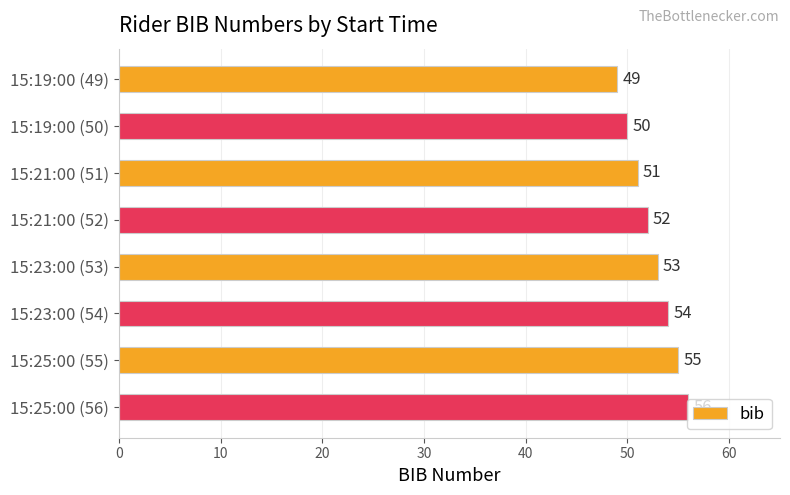

How many values are between 51 and 55?

5